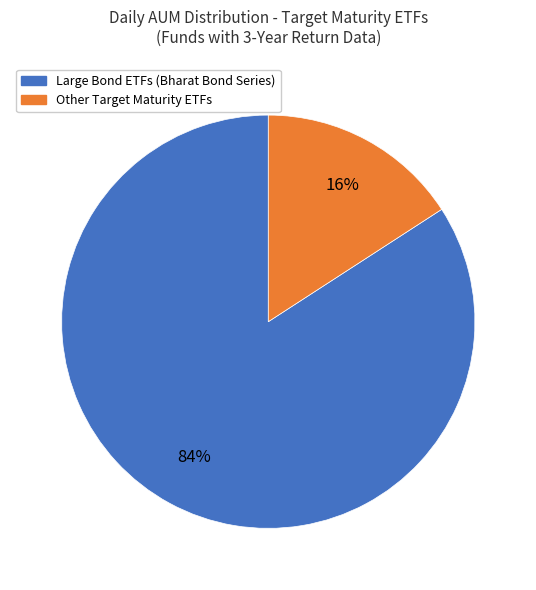

True or false: Other Target Maturity ETFs accounts for 28% of the total.

False